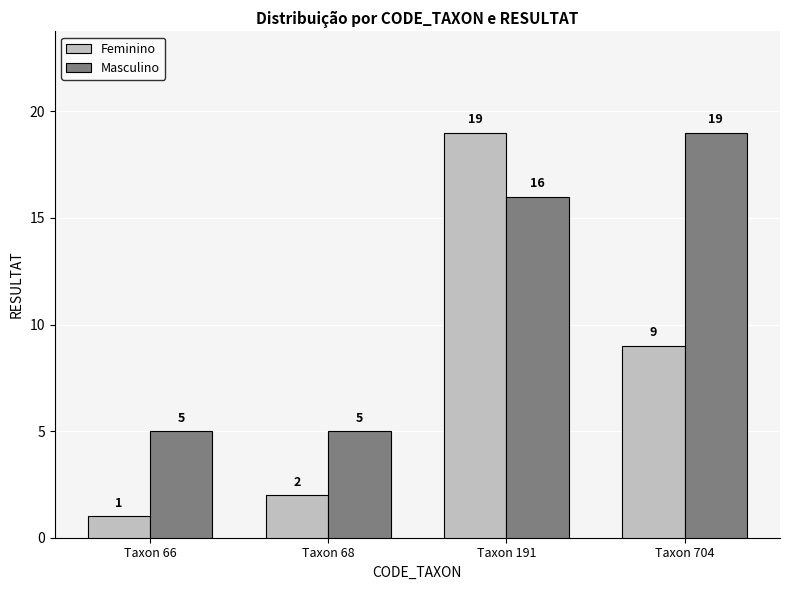

True or false: Feminino has a value of 2 at Taxon 68.

True